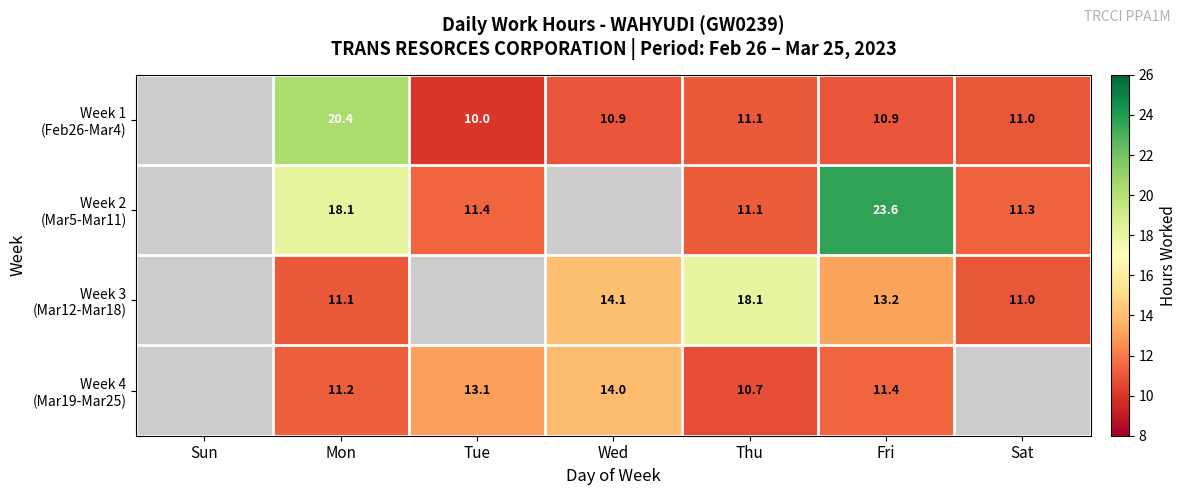

At Mon, list the series in order from smallest to largest.

Week 3 (Mar12-Mar18), Week 4 (Mar19-Mar25), Week 2 (Mar5-Mar11), Week 1 (Feb26-Mar4)